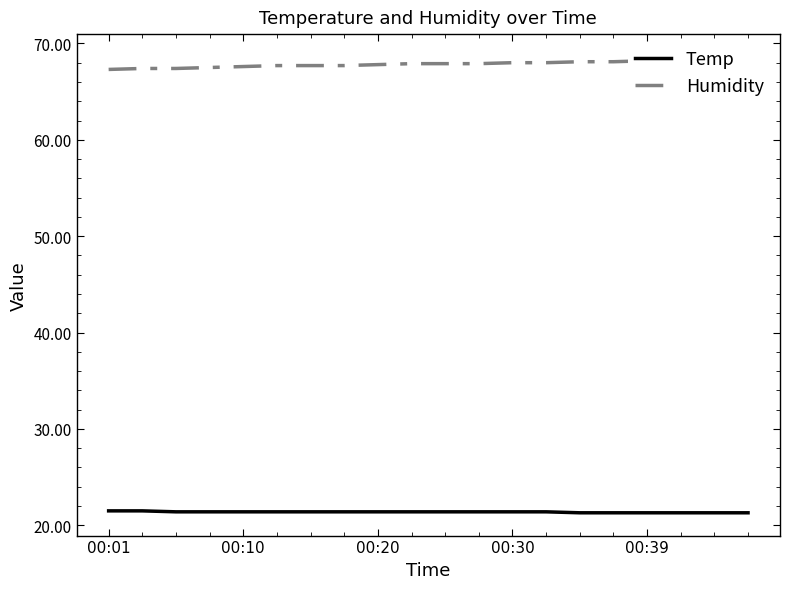

True or false: Temp has more than 0 points higher than both neighbors.

False